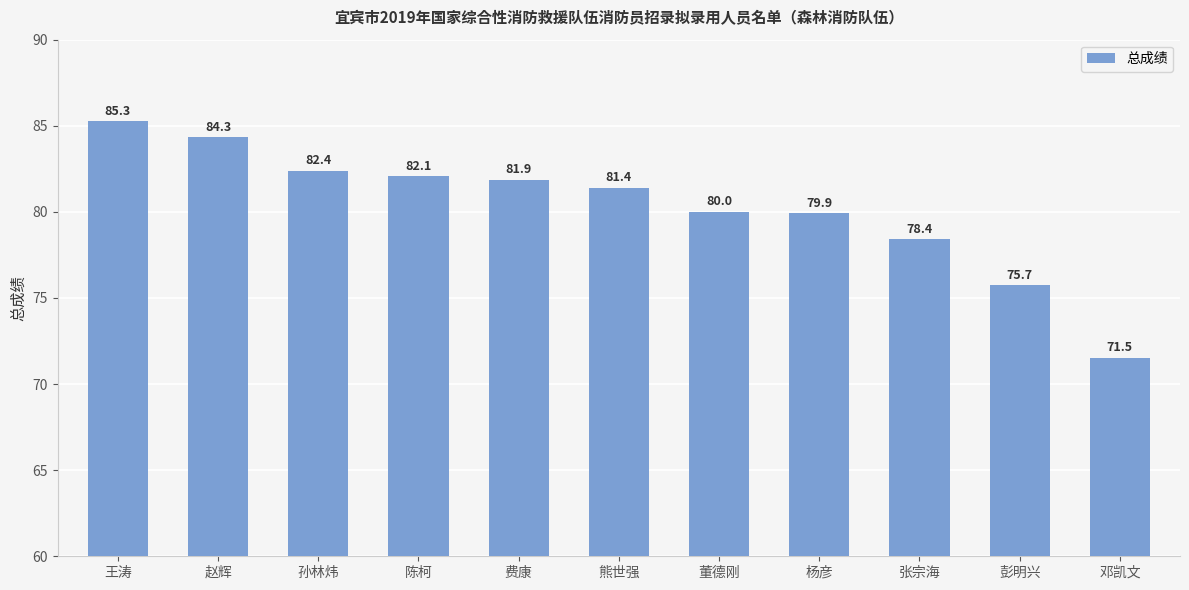

Where does the data first go above 81?

王涛